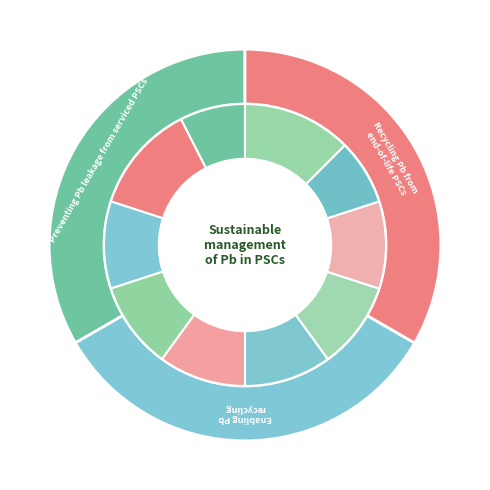

To the nearest percent, what is the average slice percentage?

10%